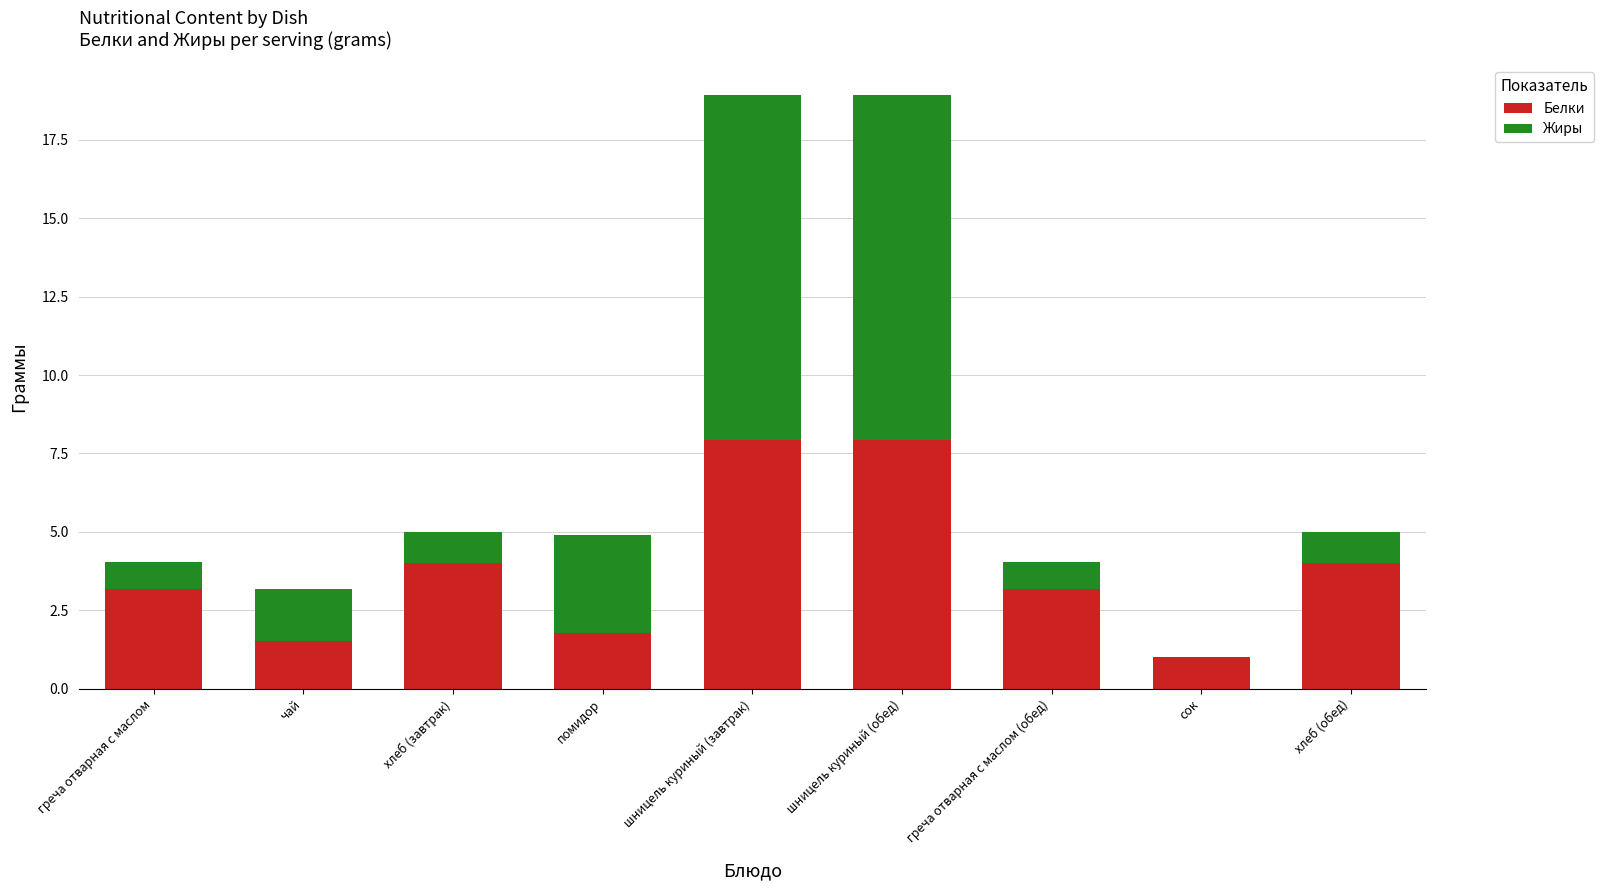

Reading left to right, transcribe the values for Белки.

греча отварная с маслом=3.2	чай=1.5	хлеб (завтрак)=4.0	помидор=1.8	шницель куриный (завтрак)=7.9	шницель куриный (обед)=7.9	греча отварная с маслом (обед)=3.2	сок=1.0	хлеб (обед)=4.0